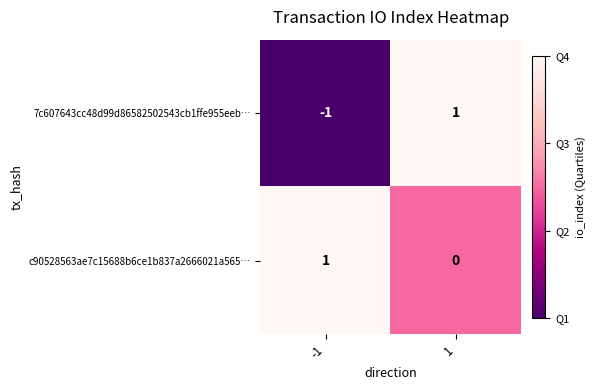

Which series has the largest range (max minus min)?

7c607643cc48d99d86582502543cb1ffe955eeb…